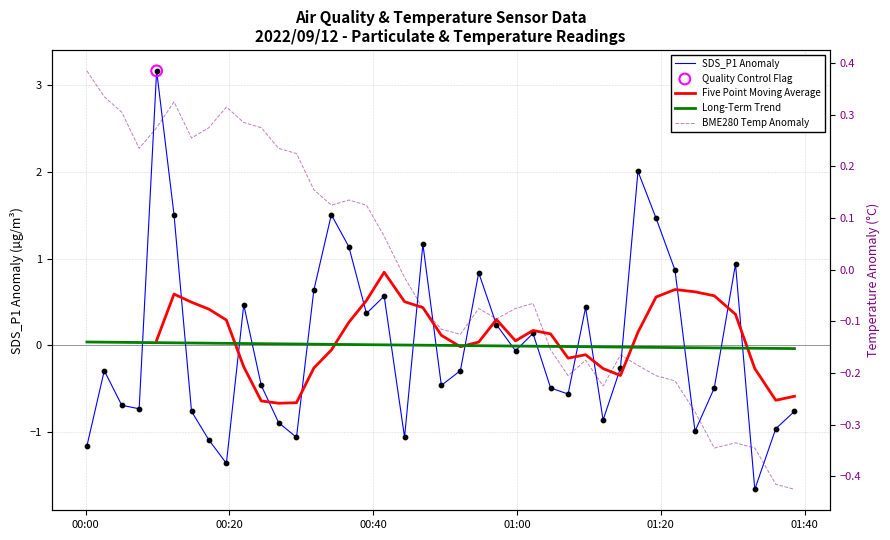

Which series reaches the maximum Y coordinate?

SDS_P1 Anomaly